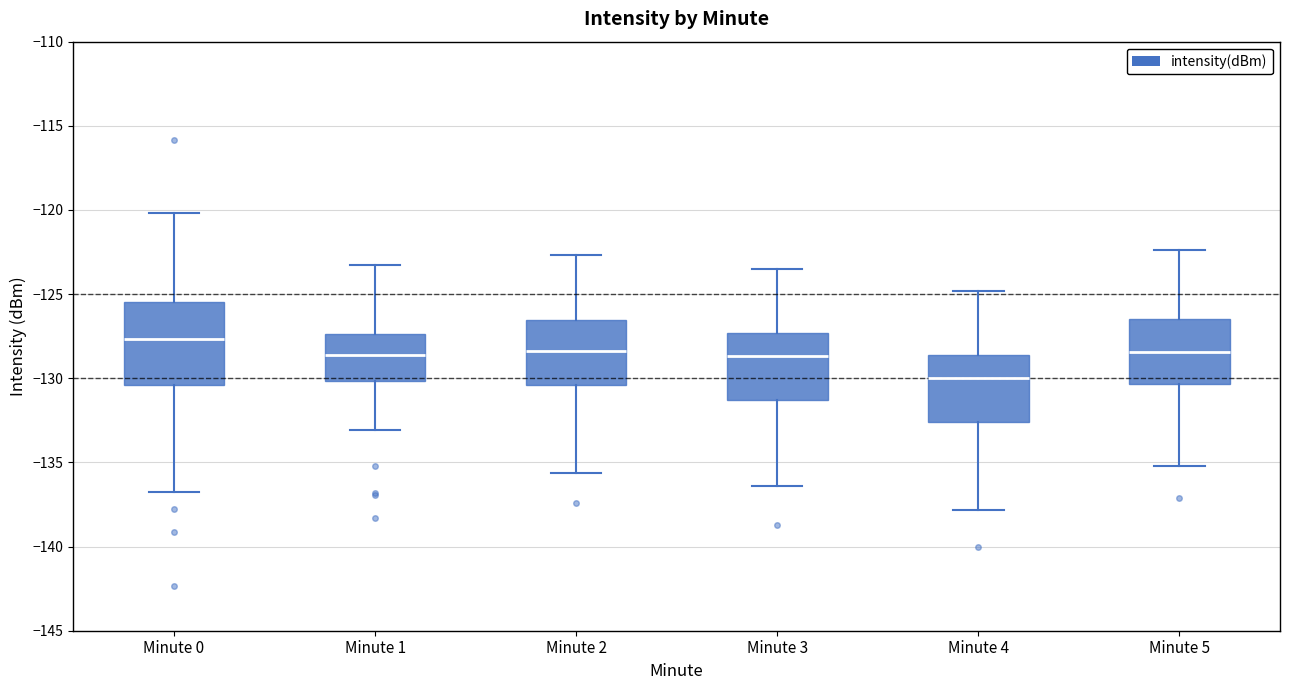

Comparing the boxes themselves (not the whiskers), which one is the tallest?

Minute 0